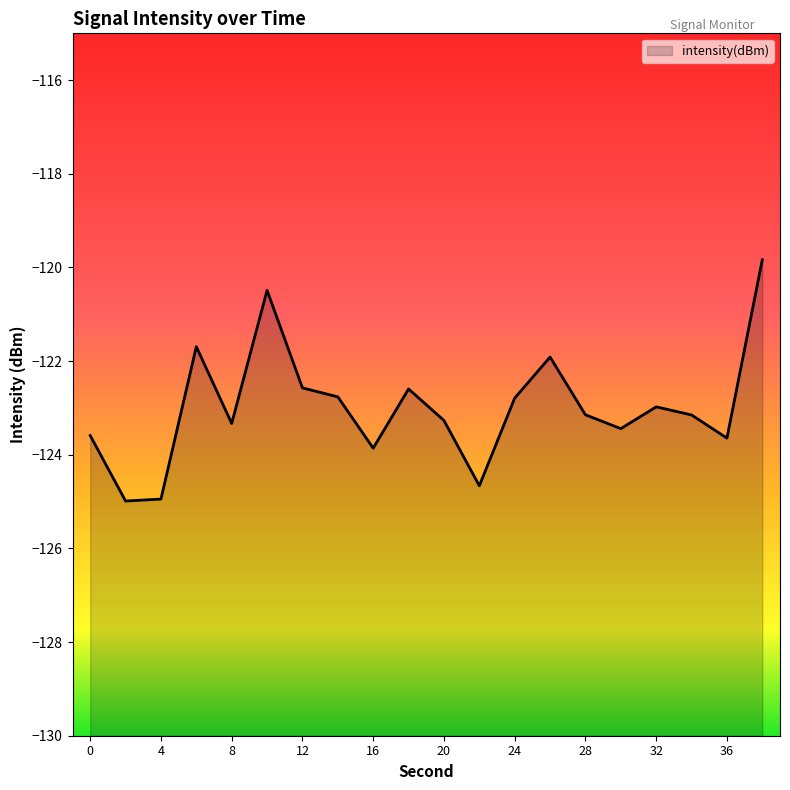

Rank the categories by value from highest to lowest.

38, 10, 6, 26, 12, 18, 14, 24, 32, 28, 34, 20, 8, 30, 0, 36, 16, 22, 4, 2